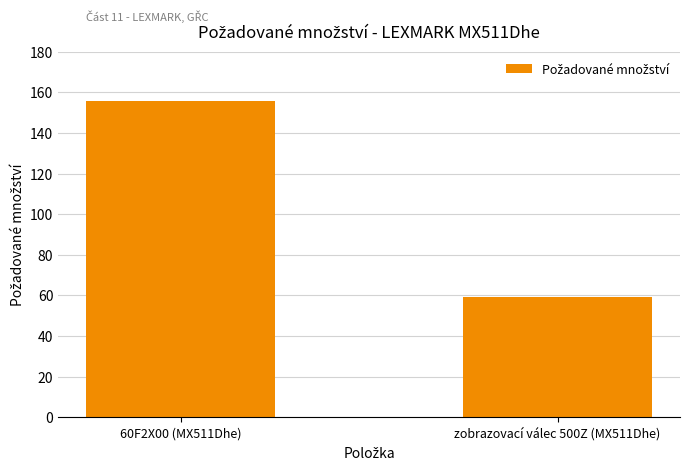

Rank the categories by value from highest to lowest.

60F2X00 (MX511Dhe), zobrazovací válec 500Z (MX511Dhe)